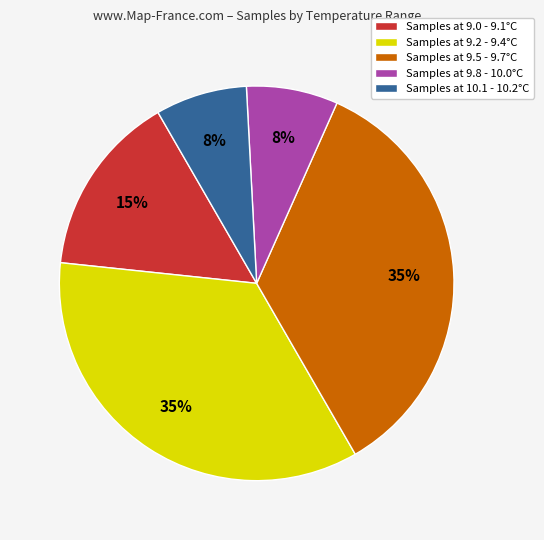

What is the ratio of the value at Samples at 10.1 - 10.2°C to the value at Samples at 9.0 - 9.1°C?

0.5